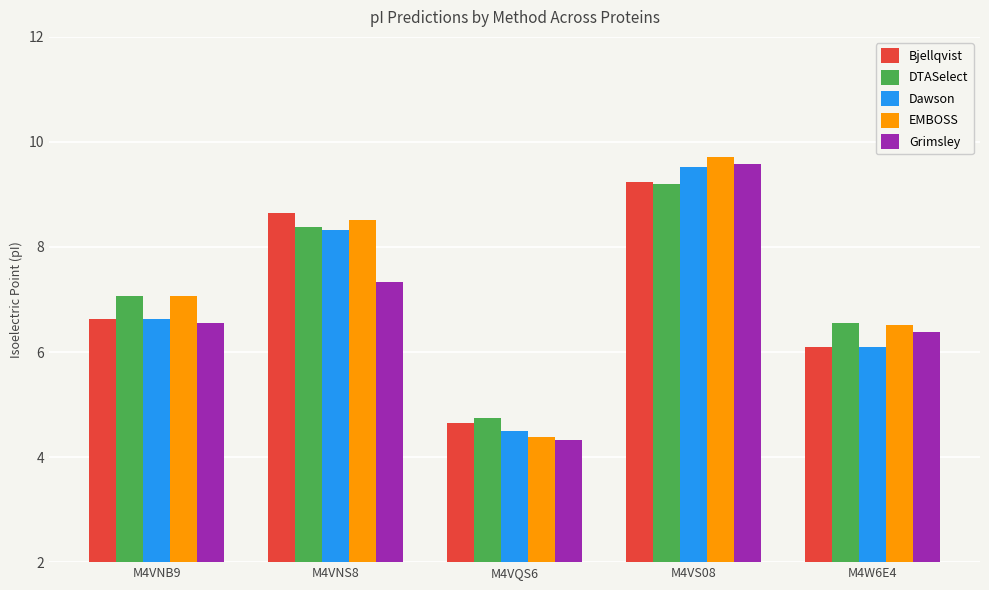

At which label does DTASelect first exceed 7?

M4VNB9